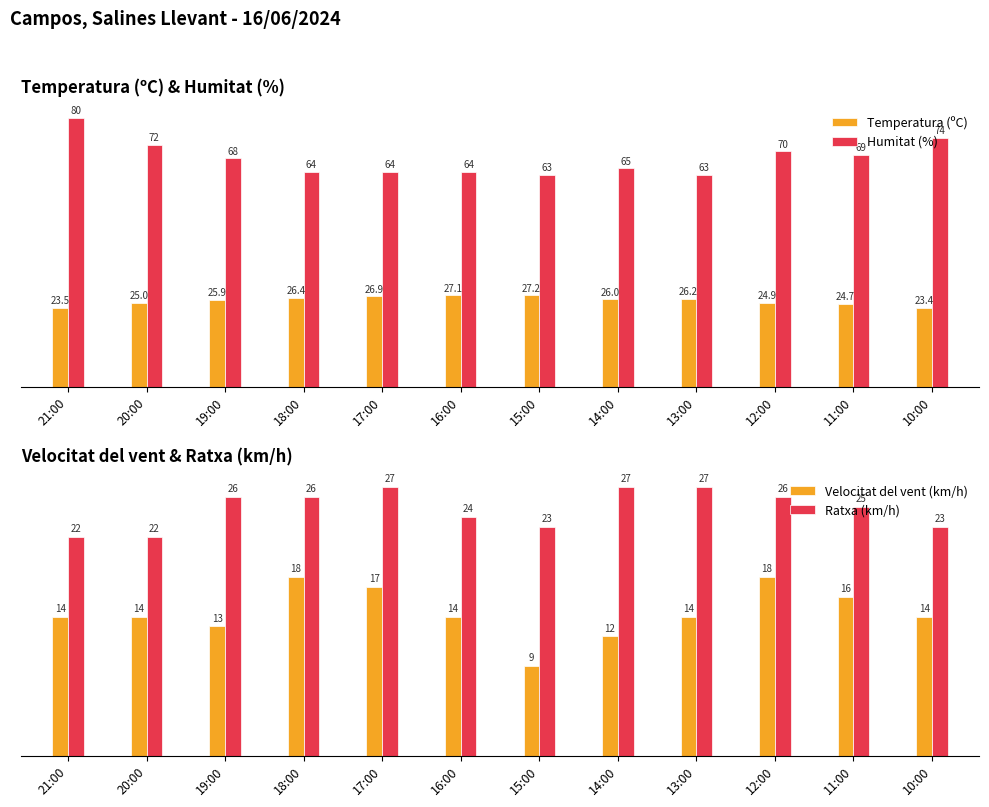

List the labels in order of Ratxa (km/h) value, smallest first.

21:00, 20:00, 15:00, 10:00, 16:00, 11:00, 19:00, 18:00, 12:00, 17:00, 14:00, 13:00